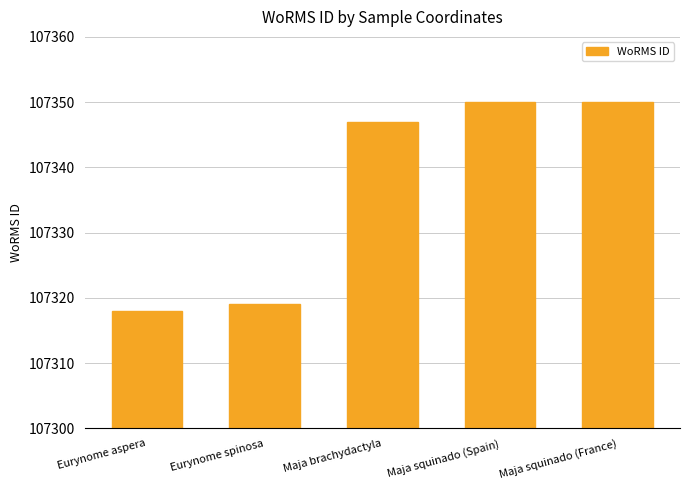

What is the smallest value displayed?

107318